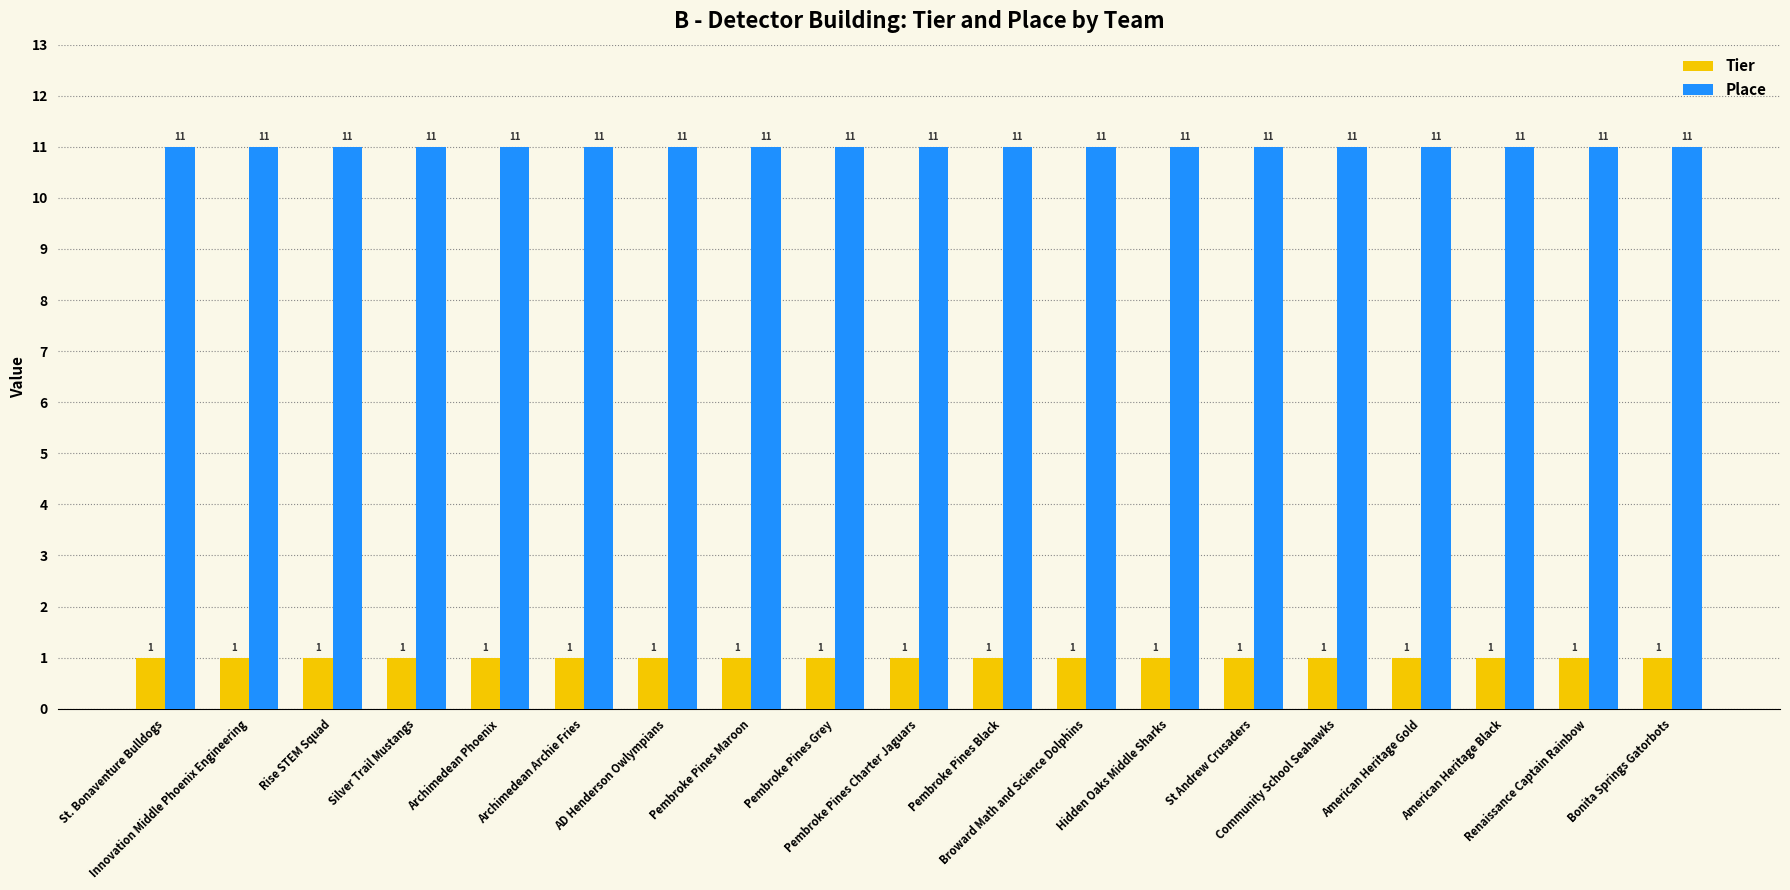

At how many categories does at least one series exceed 9?

19